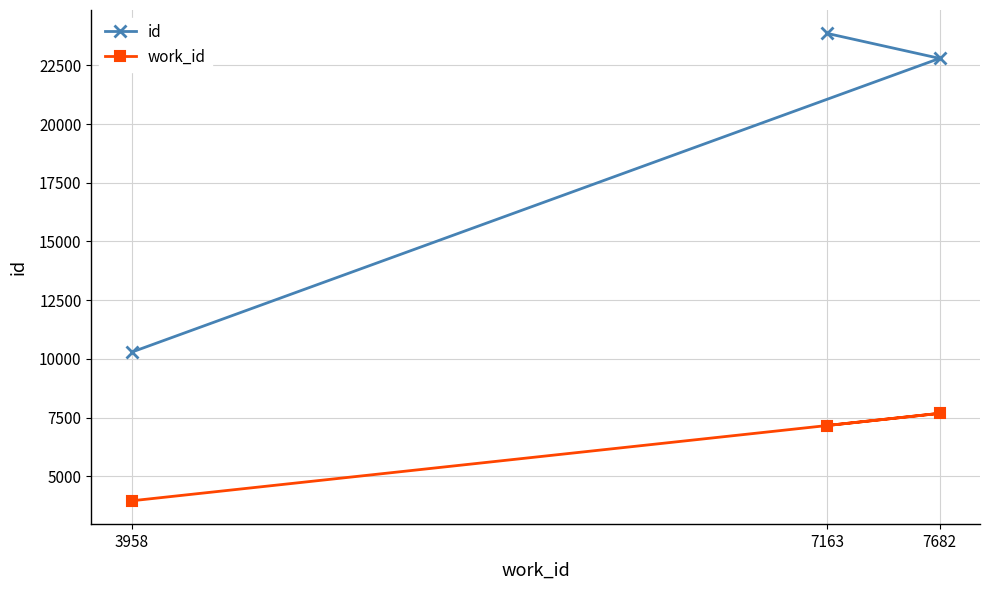

How many data points in work_id are above 7163?

1